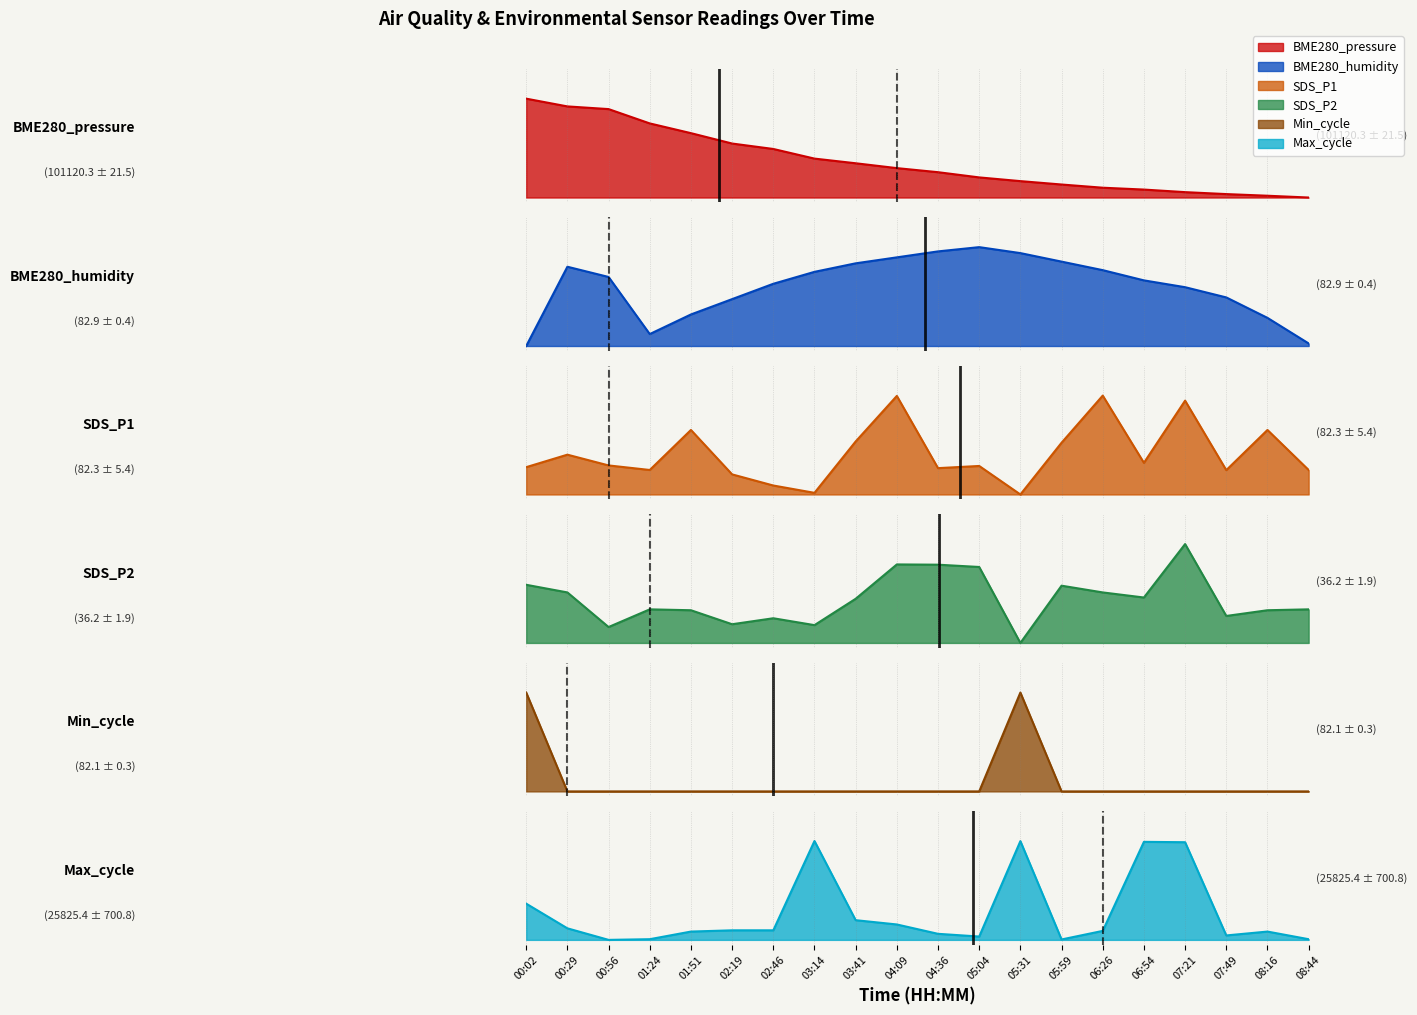

What is the sum of the SDS_P1 values at 04:36 and 07:49?

0.5